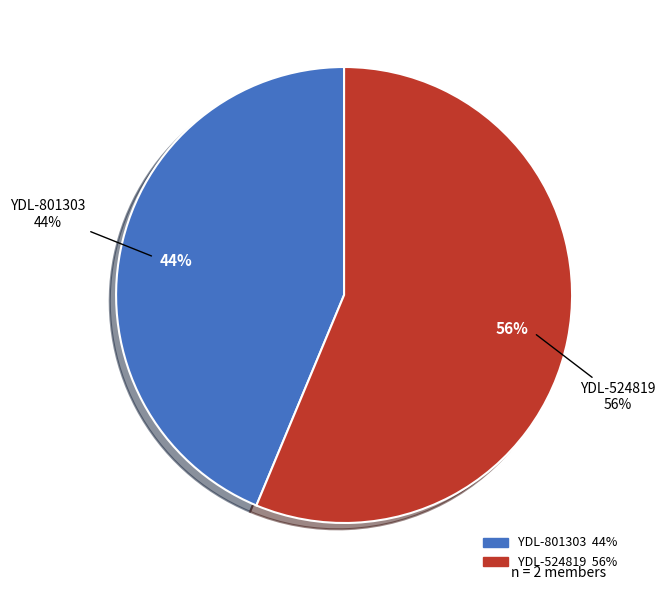

How much of the chart is everything except YDL-801303?

56.3%